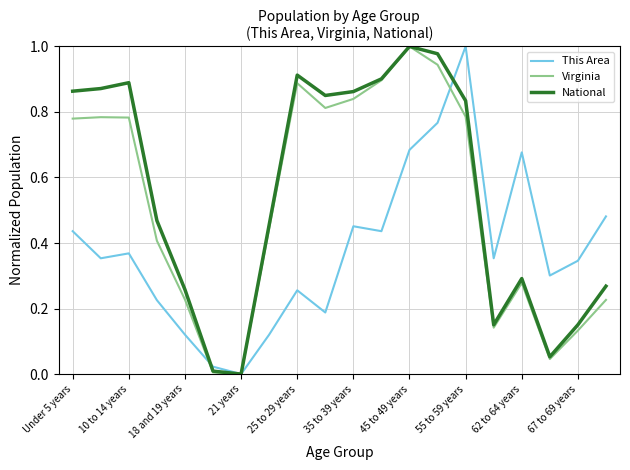

Rank the series by their average value, from highest to lowest.

National, Virginia, This Area